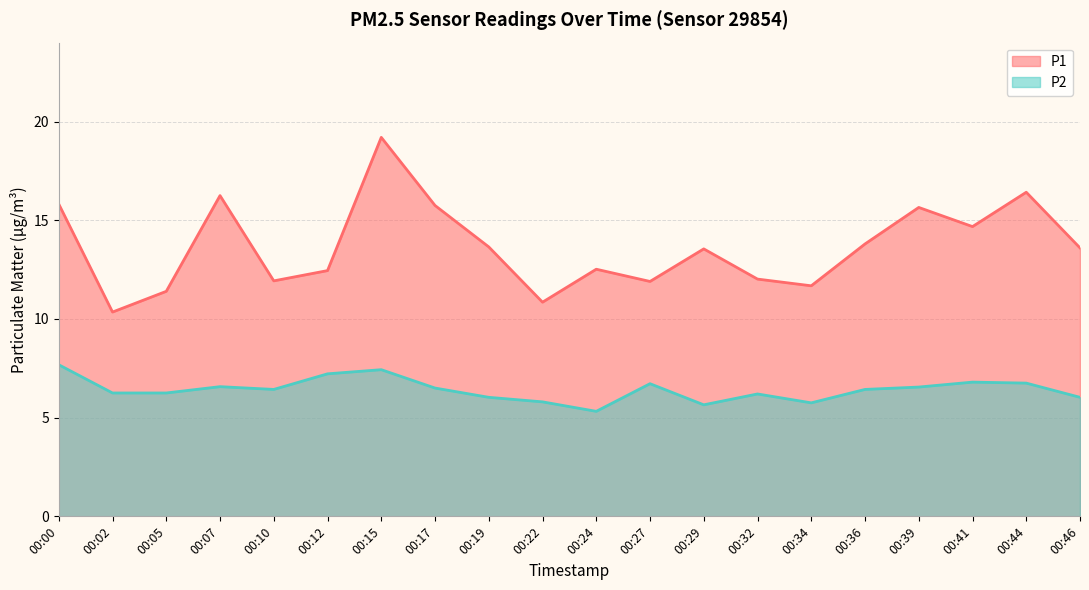

At which category does P1 reach its first local valley?

00:02